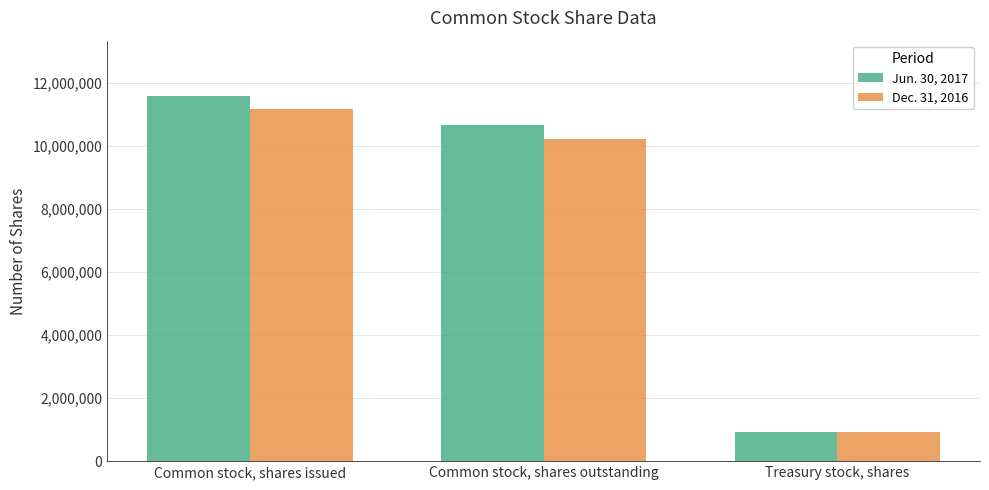

Which series has the largest total across all categories?

Jun. 30, 2017